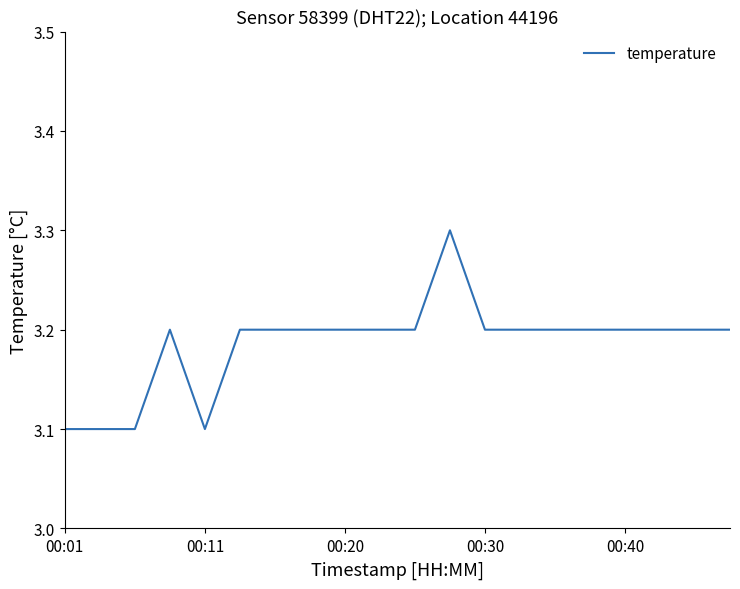

What is the maximum value shown in the chart?

3.3